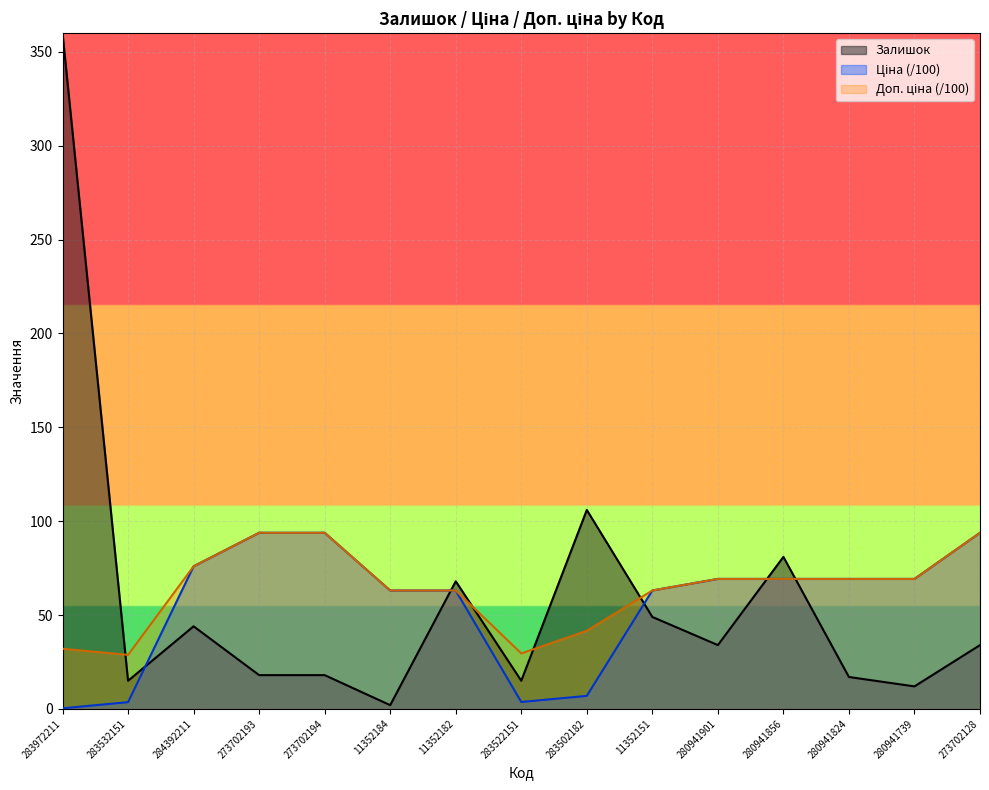

Reading left to right, transcribe all the data shown in this chart.

Залишок: 360.0	15.0	44.0	18.0	18.0	2.0	68.0	15.0	106.0	49.0	34.0	81.0	17.0	12.0	34.0
Ціна: 0.3	3.6	76.0	93.8	93.8	63.1	63.1	3.7	6.9	63.1	69.3	69.3	69.3	69.3	93.8
Доп. ціна: 32.0	28.8	76.0	93.8	93.8	63.1	63.1	29.6	41.7	63.1	69.3	69.3	69.3	69.3	93.8